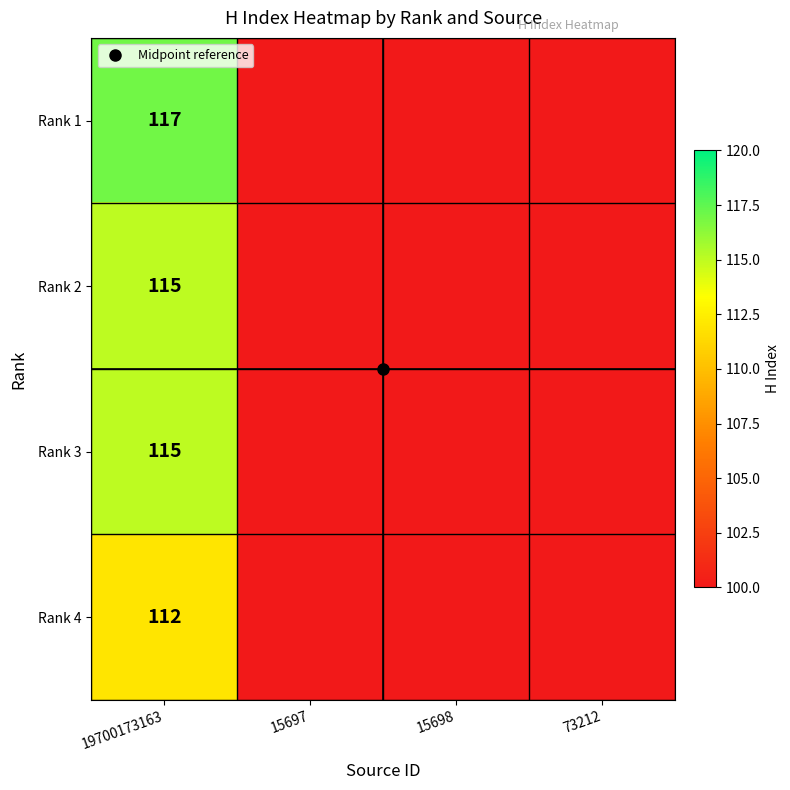

How many values in Rank 1 are above zero?

1